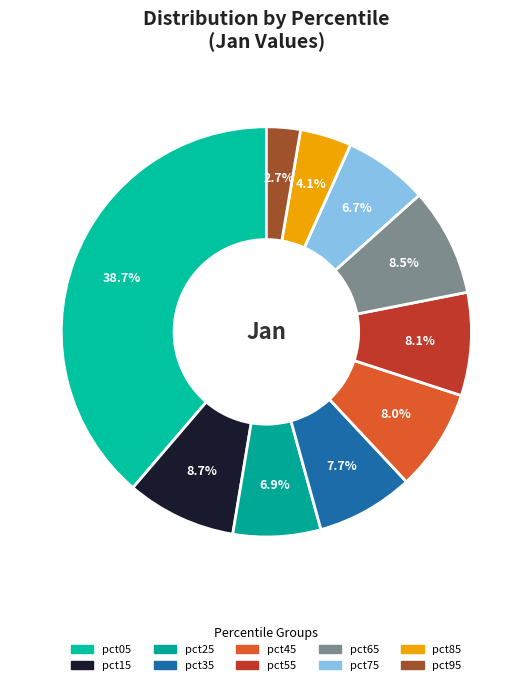

Which category has the biggest portion of the pie?

pct05